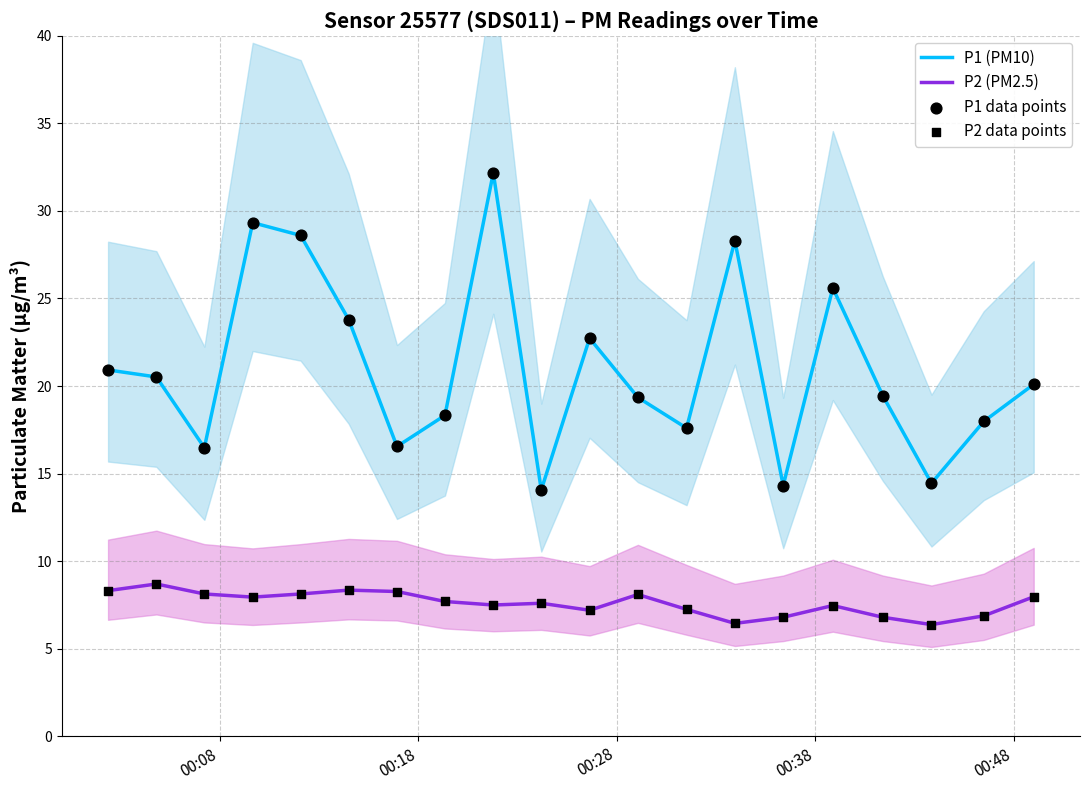

What are all the series names shown in the legend?

P1 (PM10), P2 (PM2.5), P1 data points, P2 data points